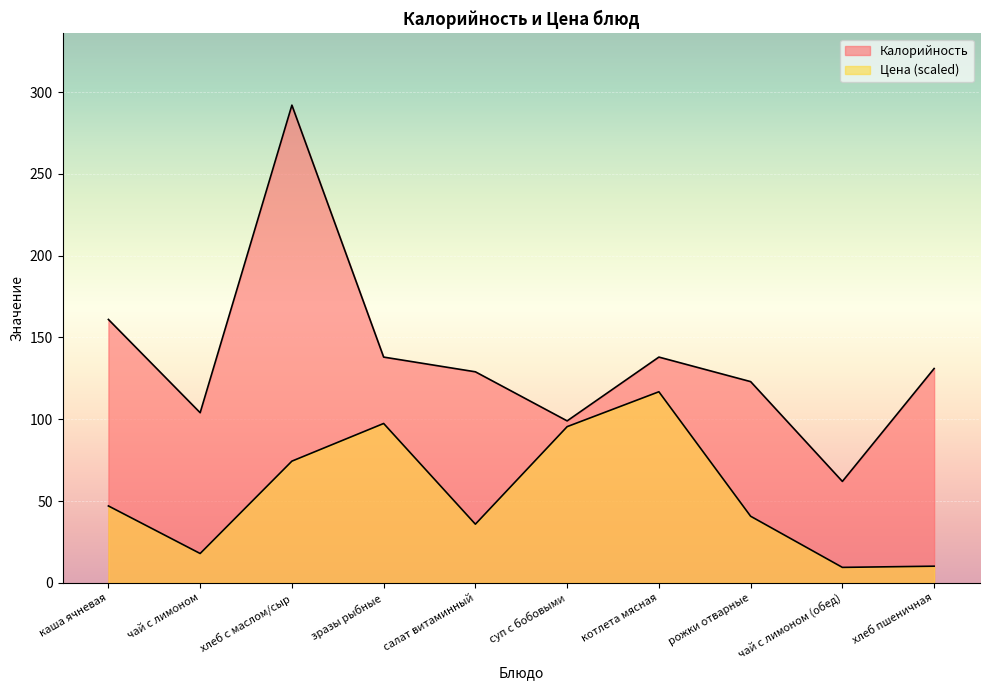

Where is the first local minimum for Калорийность?

чай с лимоном